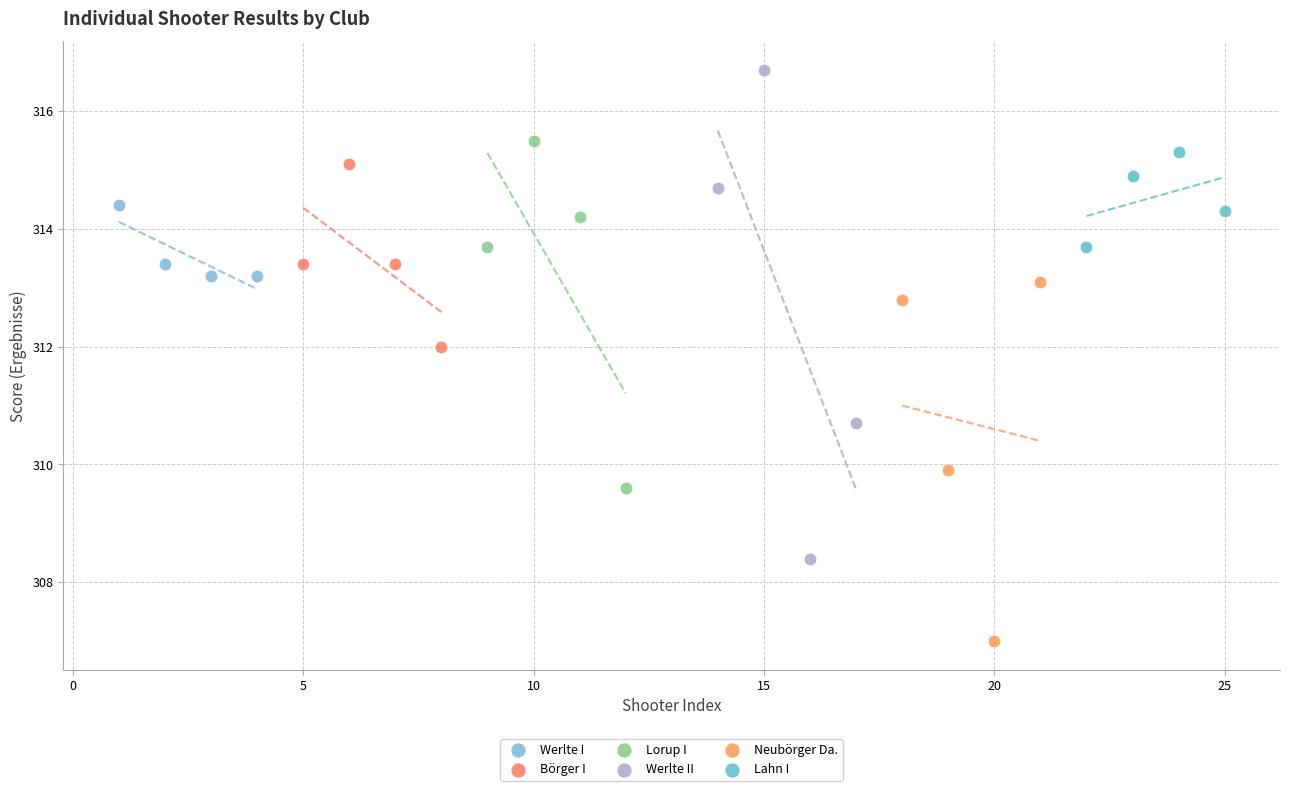

Which series reaches the maximum Y coordinate?

Werlte II